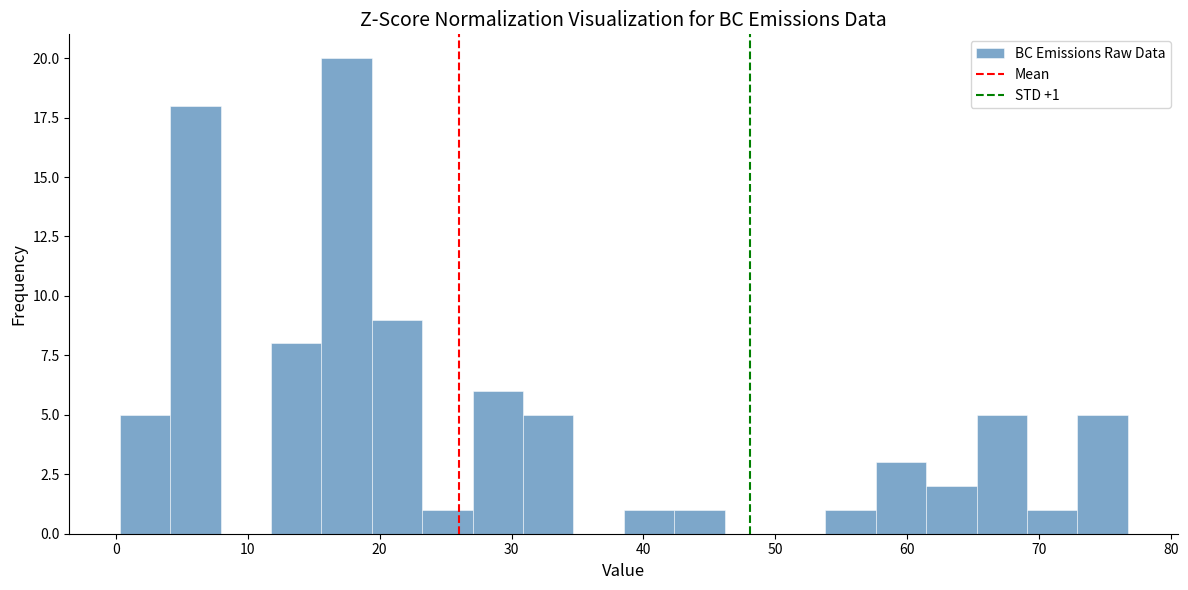

Read against the x-axis, roughly where is the centre of the tallest bar?

17